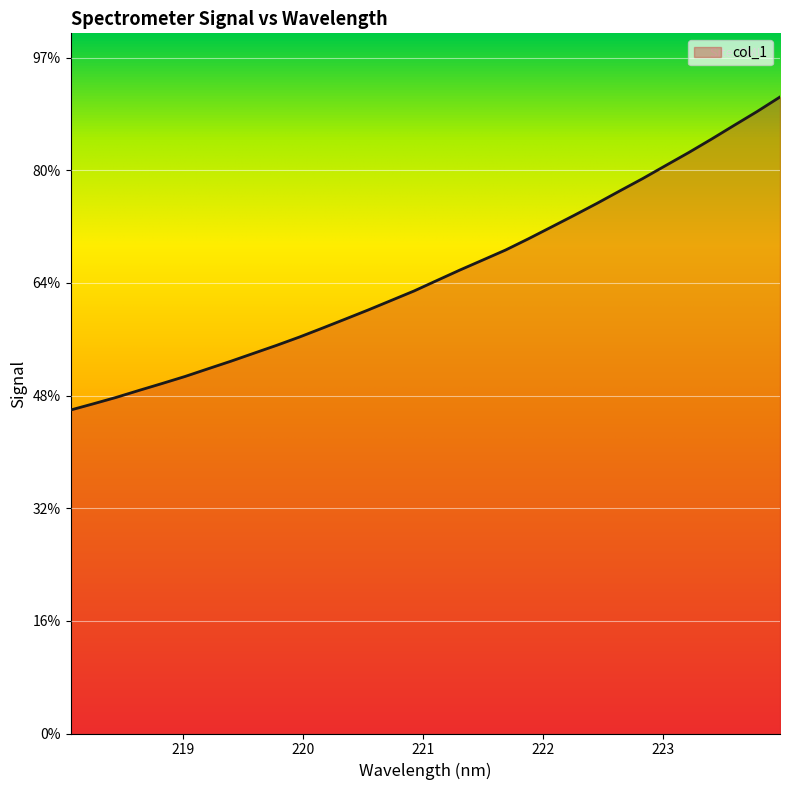

Does the chart display data point markers on the line(s)?

No